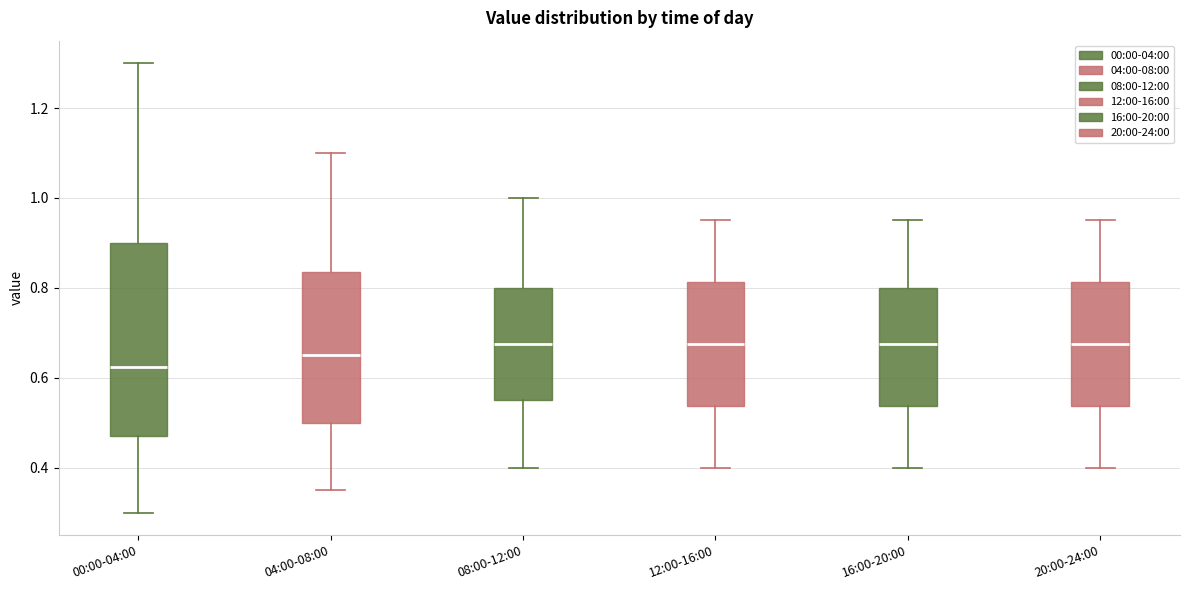

Reading left to right, transcribe this box plot: for each box, give where its median line is, the range the box spans, and where its two whiskers end, as read against the y-axis. The values are not printed on the chart, so give them approximately, as read against the axis.

00:00-04:00: median 0.62, box 0.48 to 0.90, whiskers 0.30 to 1.30
04:00-08:00: median 0.66, box 0.50 to 0.84, whiskers 0.36 to 1.10
08:00-12:00: median 0.68, box 0.56 to 0.80, whiskers 0.40 to 1.00
12:00-16:00: median 0.68, box 0.54 to 0.82, whiskers 0.40 to 0.96
16:00-20:00: median 0.68, box 0.54 to 0.80, whiskers 0.40 to 0.96
20:00-24:00: median 0.68, box 0.54 to 0.82, whiskers 0.40 to 0.96